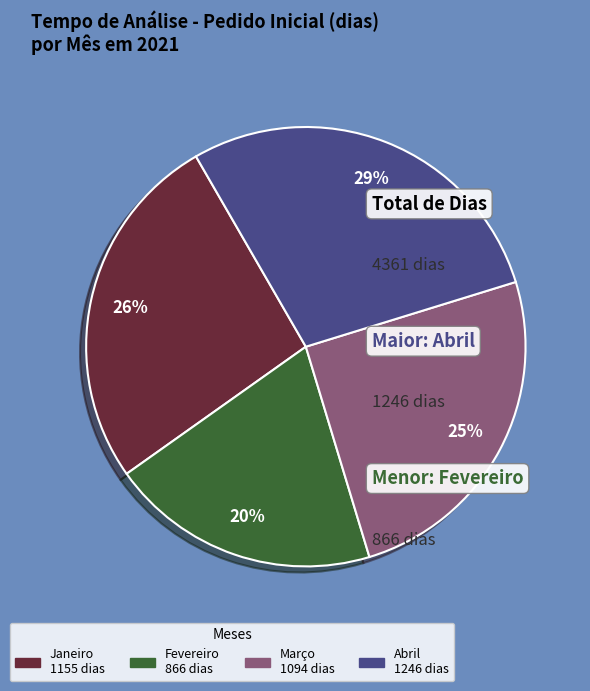

Is there any slice that represents more than half of the pie?

No